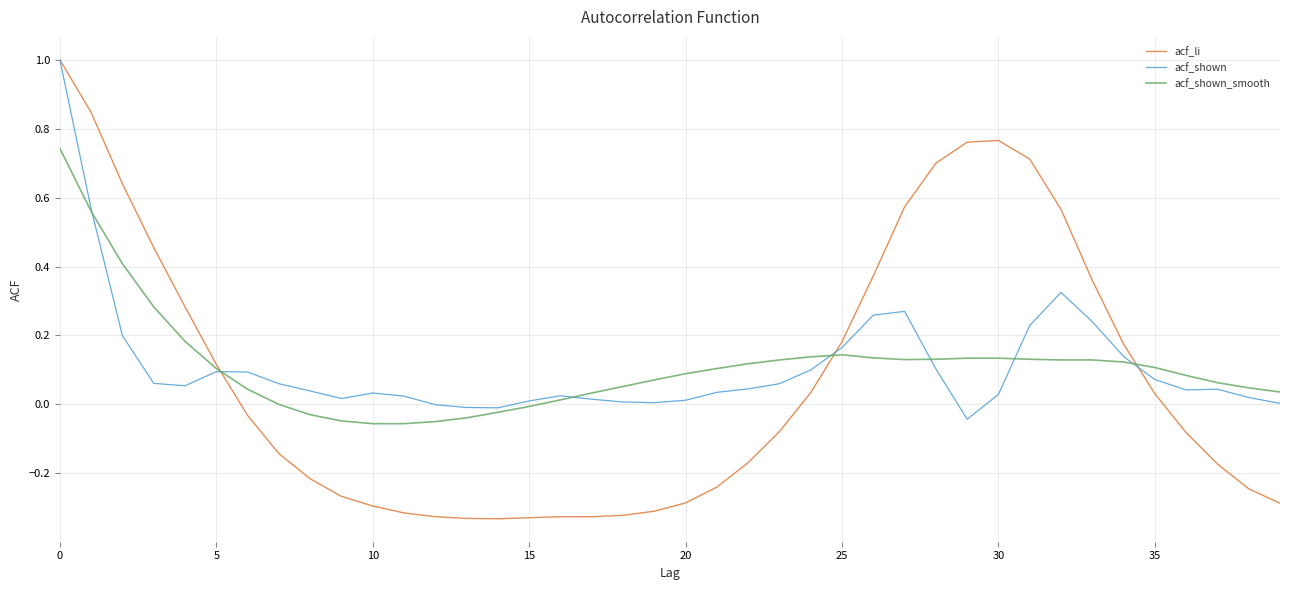

Which series has the largest range (max minus min)?

acf_li